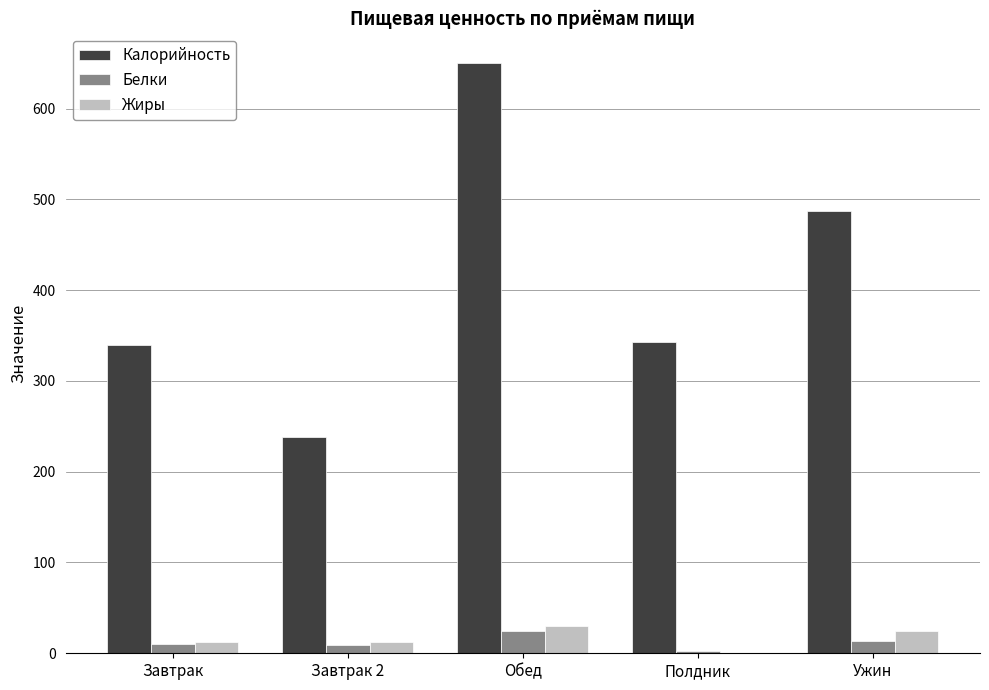

What is the spread (max minus min) of values at Завтрак 2?

229.1